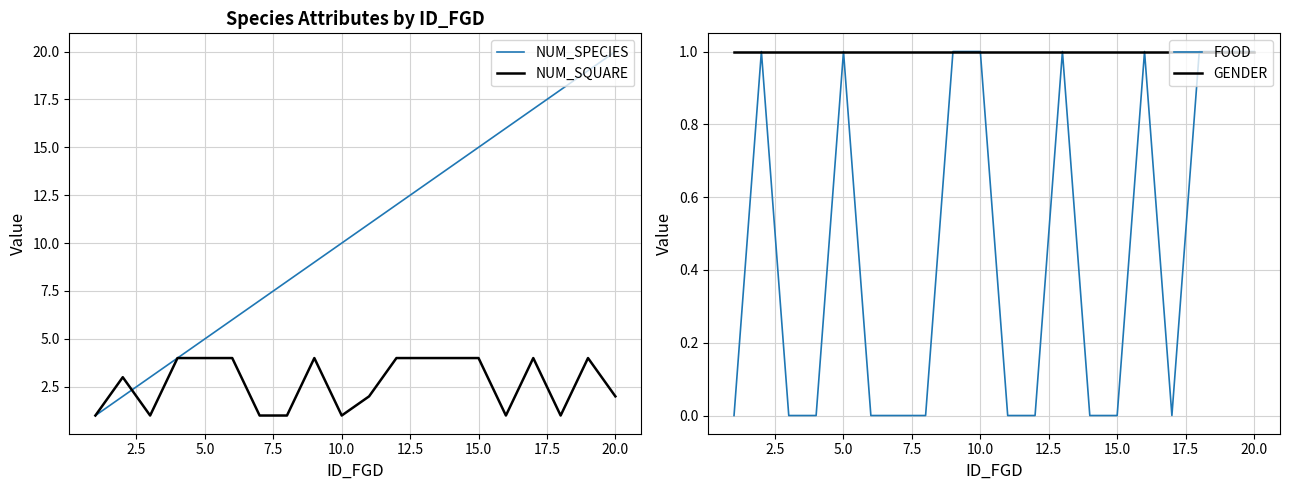

Reading left to right, what are all the values shown in this chart?

NUM_SPECIES: 1	2	3	4	5	6	7	8	9	10	11	12	13	14	15	16	17	18	19	20
NUM_SQUARE: 1	3	1	4	4	4	1	1	4	1	2	4	4	4	4	1	4	1	4	2
FOOD: 0	1	0	0	1	0	0	0	1	1	0	0	1	0	0	1	0	1	1	1
GENDER: 1	1	1	1	1	1	1	1	1	1	1	1	1	1	1	1	1	1	1	1